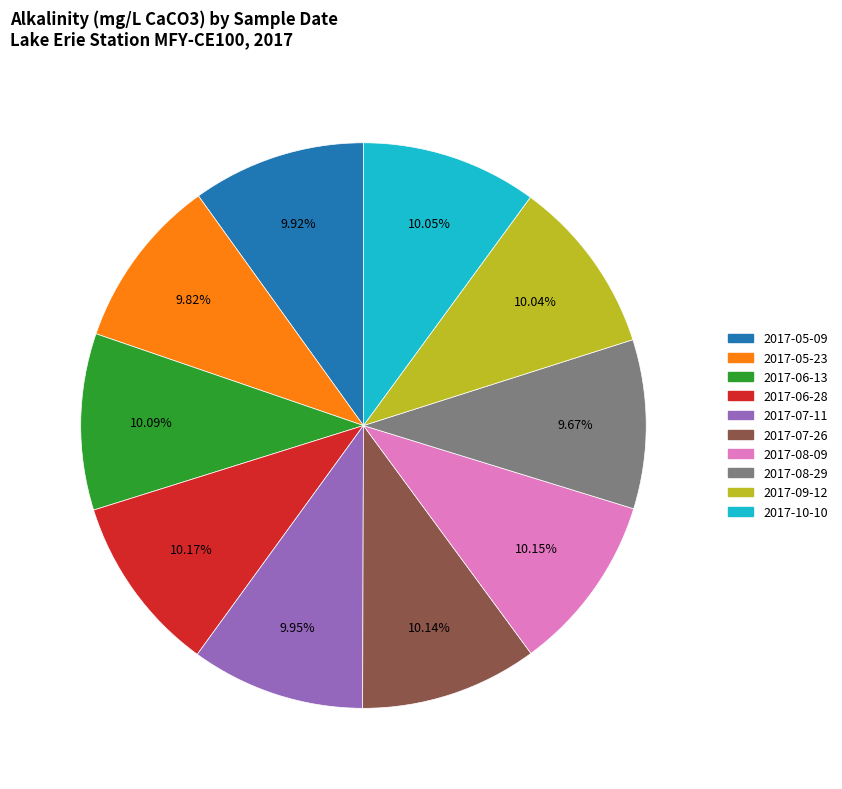

The 2017-07-11 slice represents 10% of the pie. True or false?

True